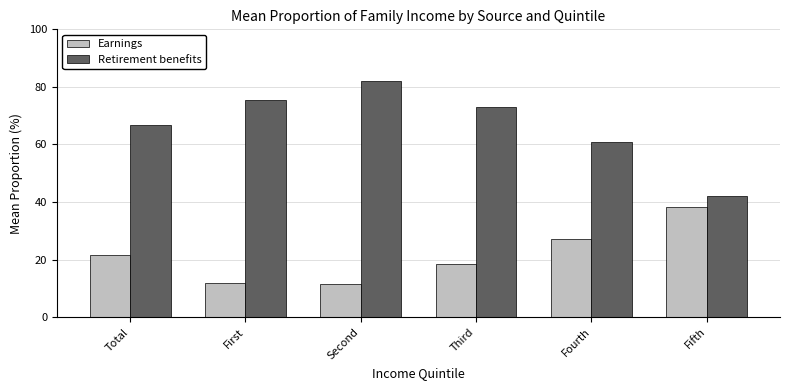

The value of Retirement benefits at Third is 25.9. True or false?

False